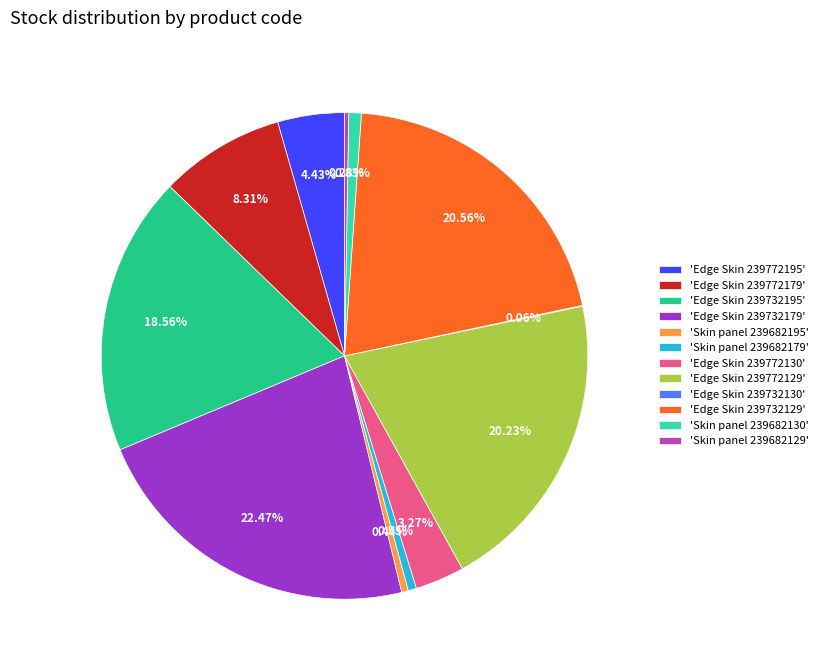

Approximately how many times larger is the value at 'Edge Skin 239772195' compared to 'Edge Skin 239772179'?

0.5